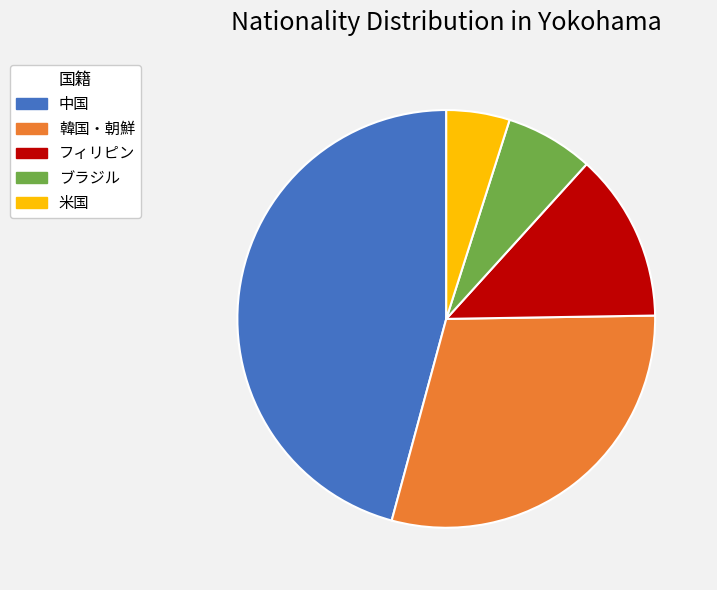

Is the sum of 中国 and 韓国・朝鮮 greater than half?

Yes